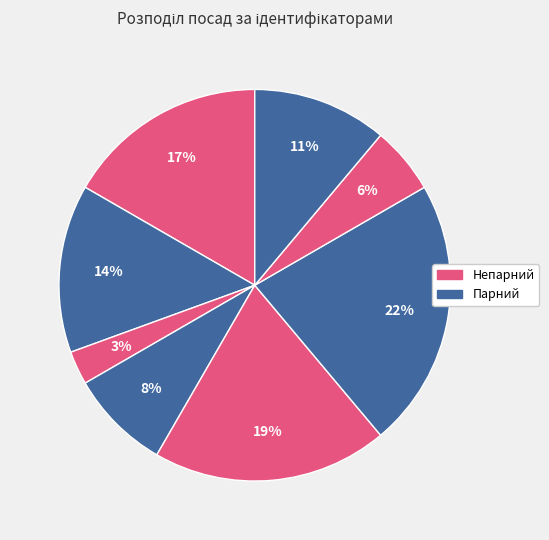

Rank the categories by value from lowest to highest.

Генеральний директор, Начальник, Головний лікар, Ректор, В.о. начальника, В.о. директора, Директор, Завідувач філією